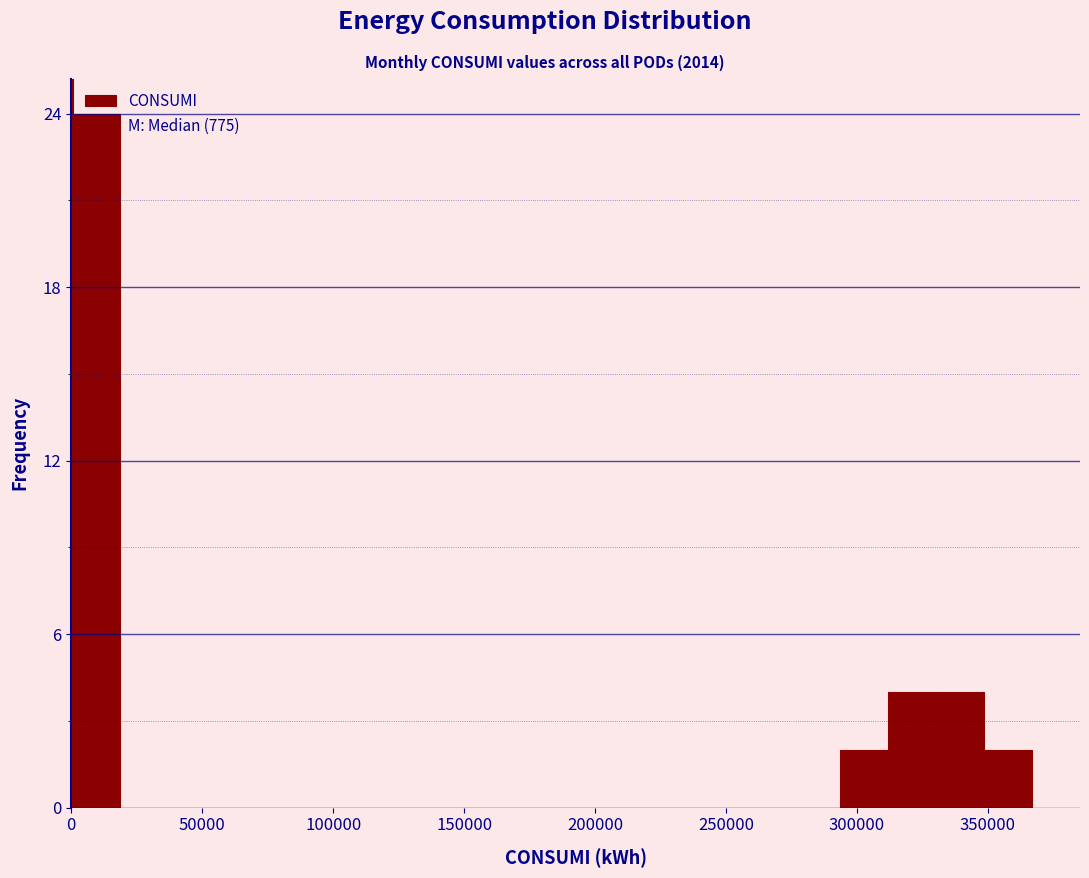

Read against the x-axis, roughly where is the centre of the tallest bar?

10000